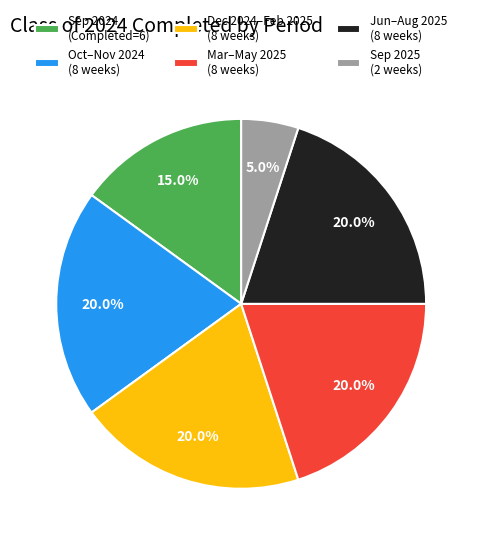

Which category has the smallest portion of the pie?

Sep 2025 (2 weeks)